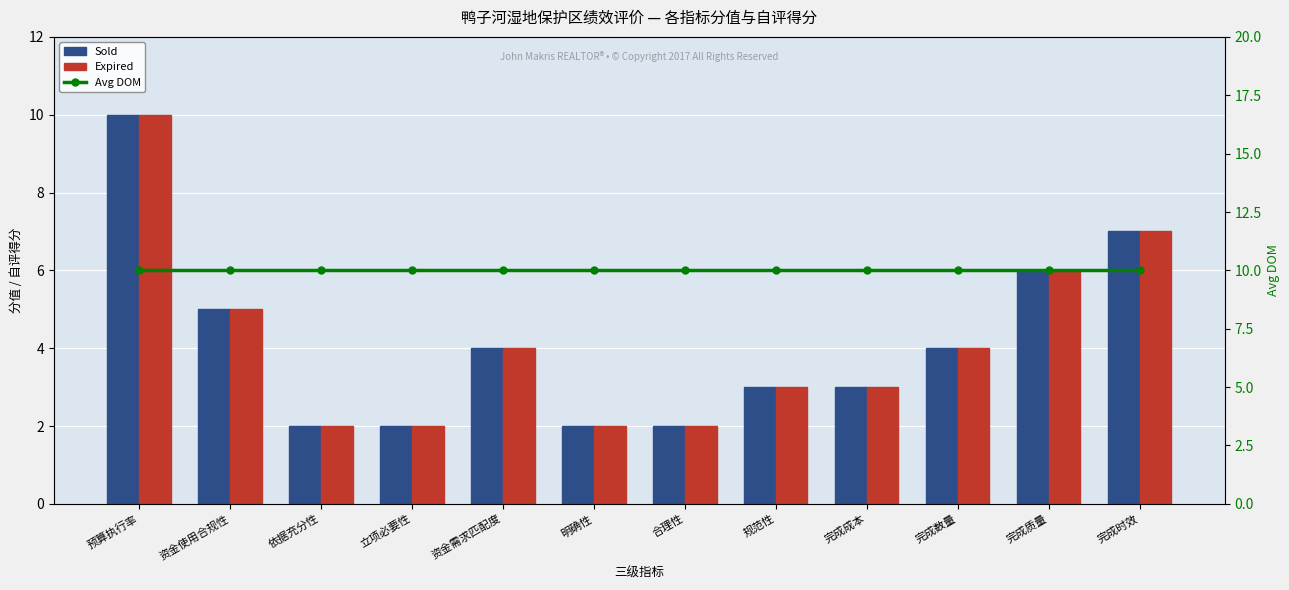

Which has a higher value, 依据充分性 or 立项必要性?

依据充分性